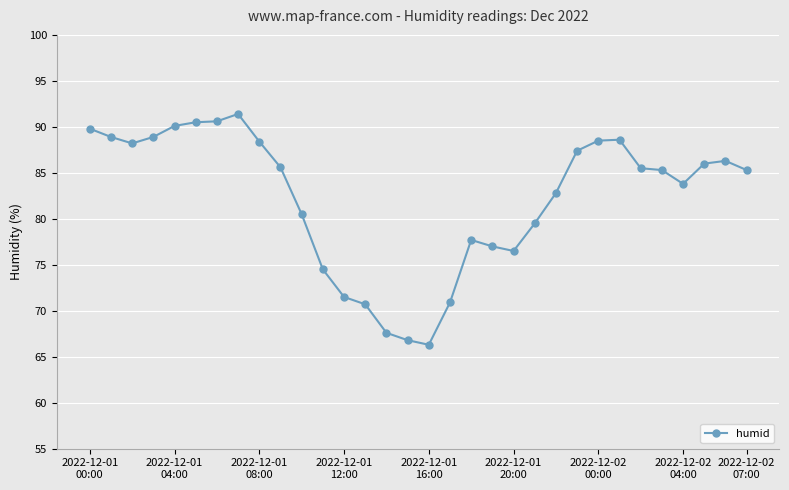

What is the sum of all values?

2631.4